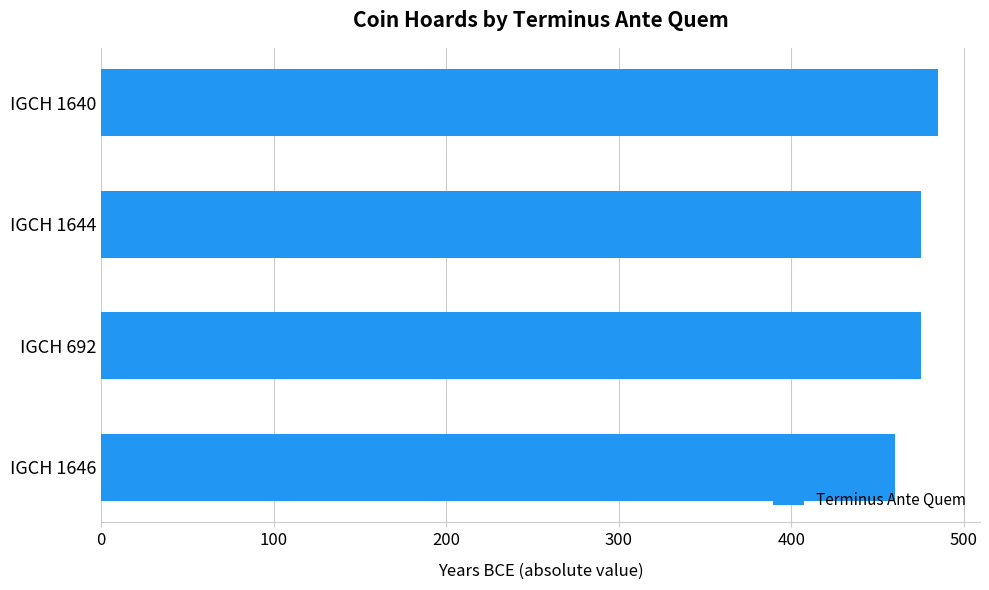

The value at IGCH 1646 is 460. True or false?

True